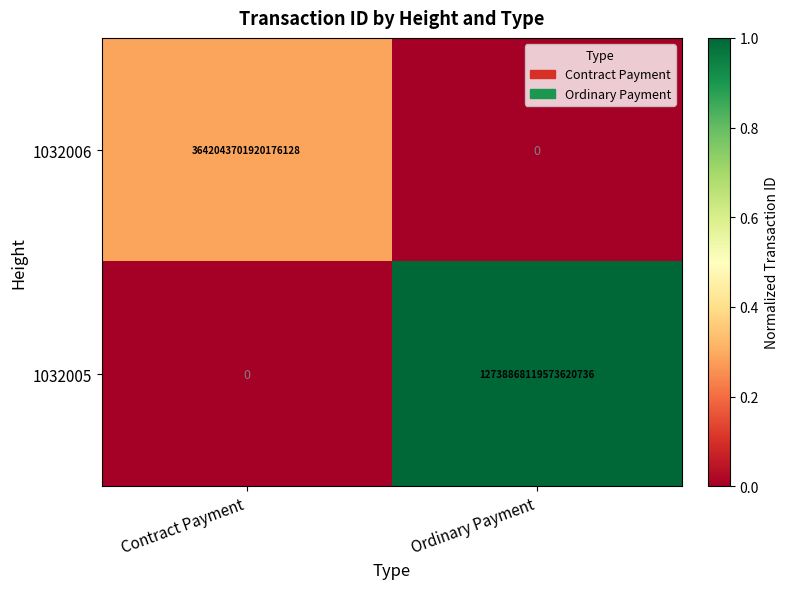

Which series has the largest range (max minus min)?

1032005